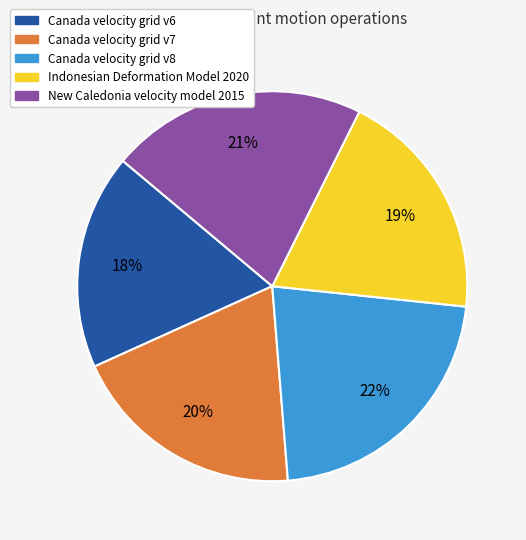

What is the largest slice in the pie chart?

Canada velocity grid v8